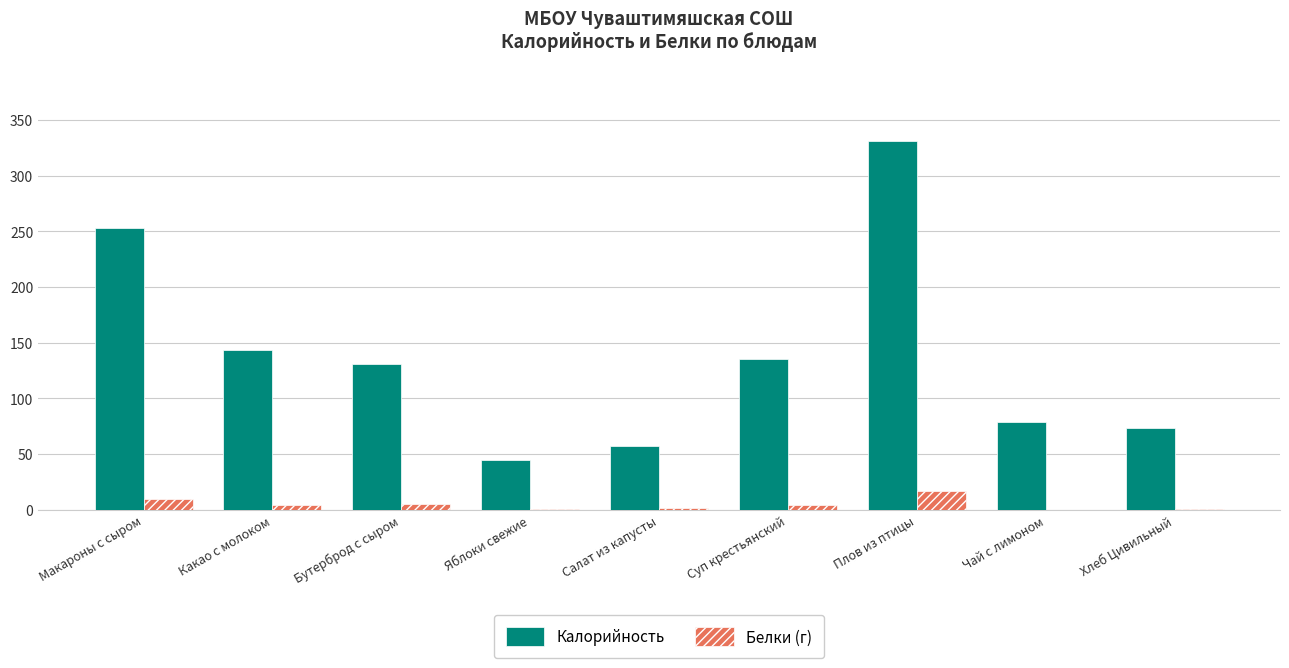

What are all the series names shown in the legend?

Калорийность, Белки (г)